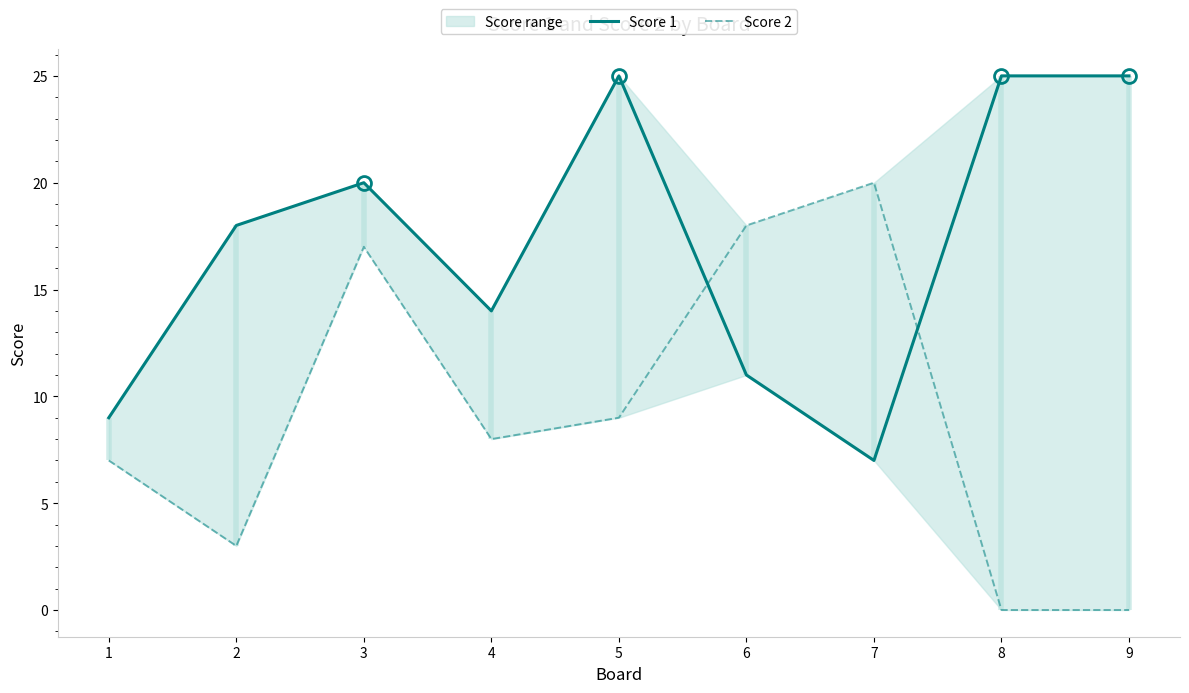

Count the Score 1 values in the range 11 to 25.

7